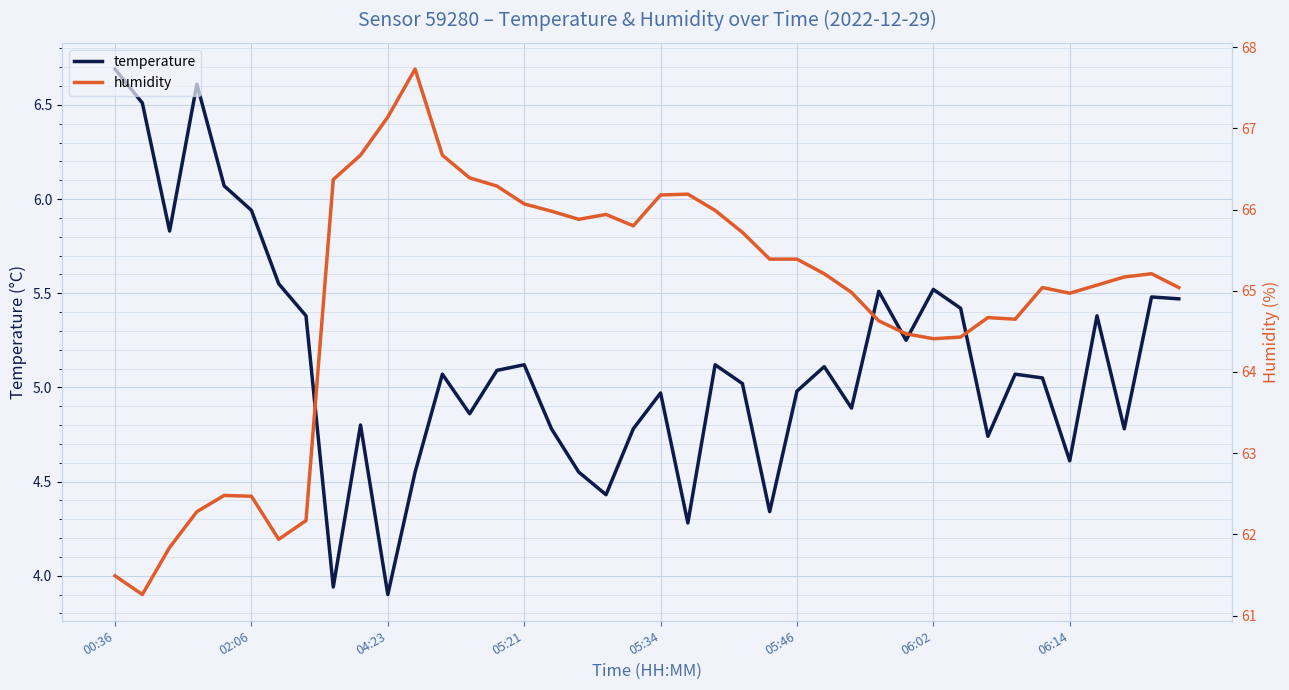

What is the value of the temperature point at the 11th from the left?

3.9